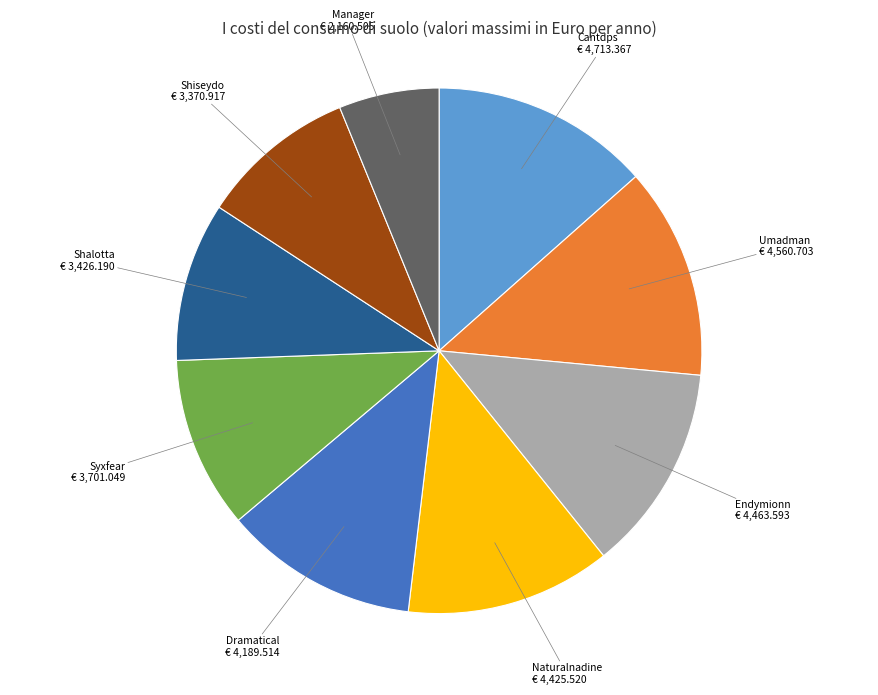

Which slice is the smallest?

Manager